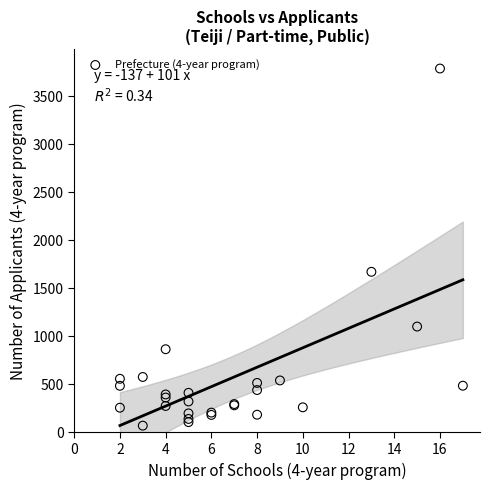

What Y value in the scatter plot is closest to 1923?

1666